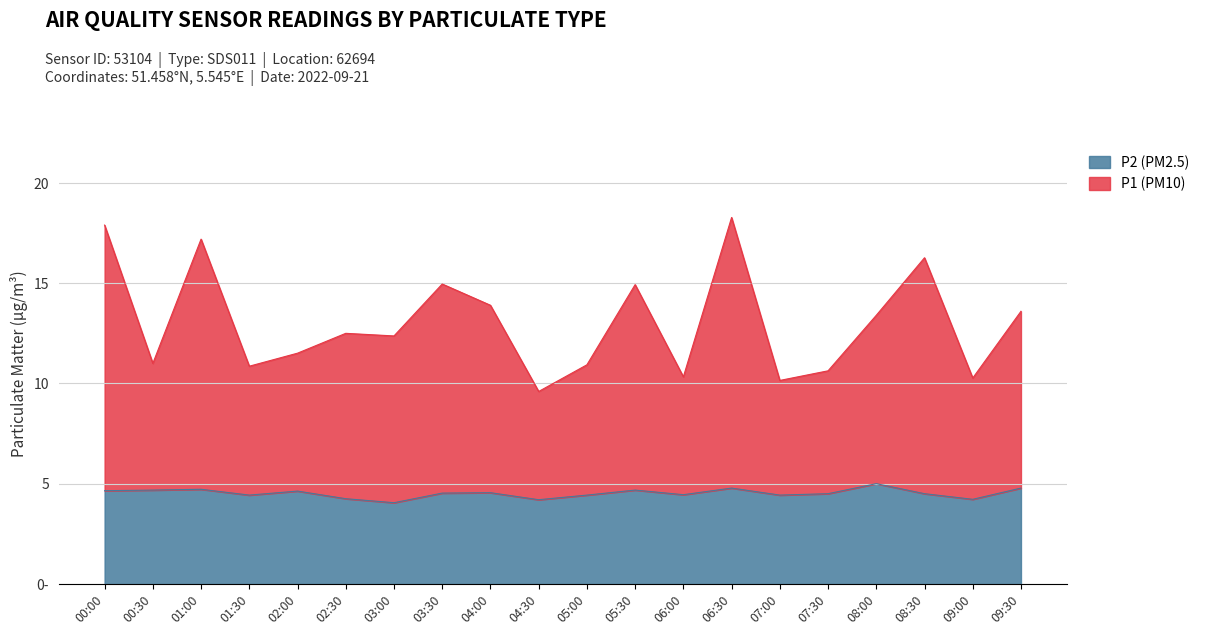

What is the highest value of the P2 (PM2.5) series?

5.0